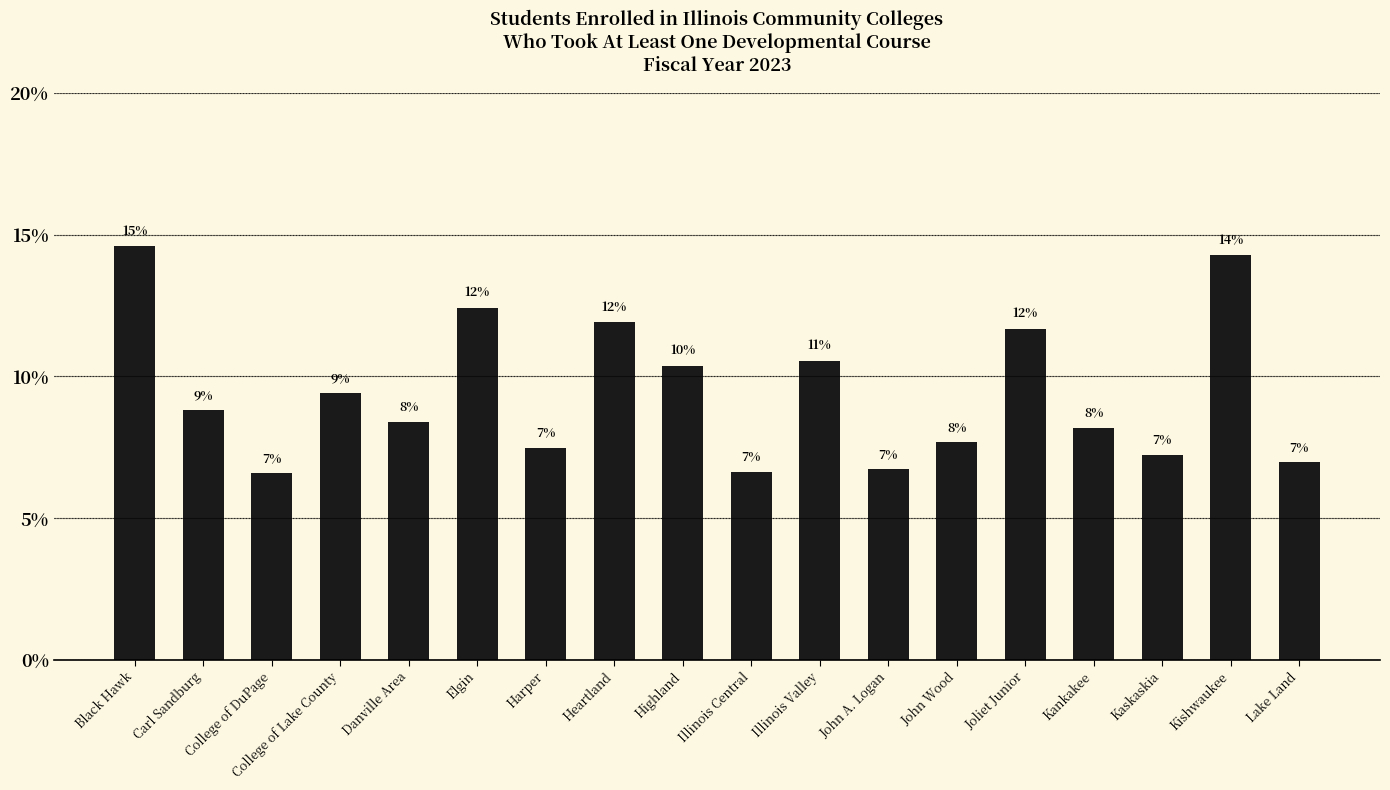

Which category has the highest value across all series?

Black Hawk